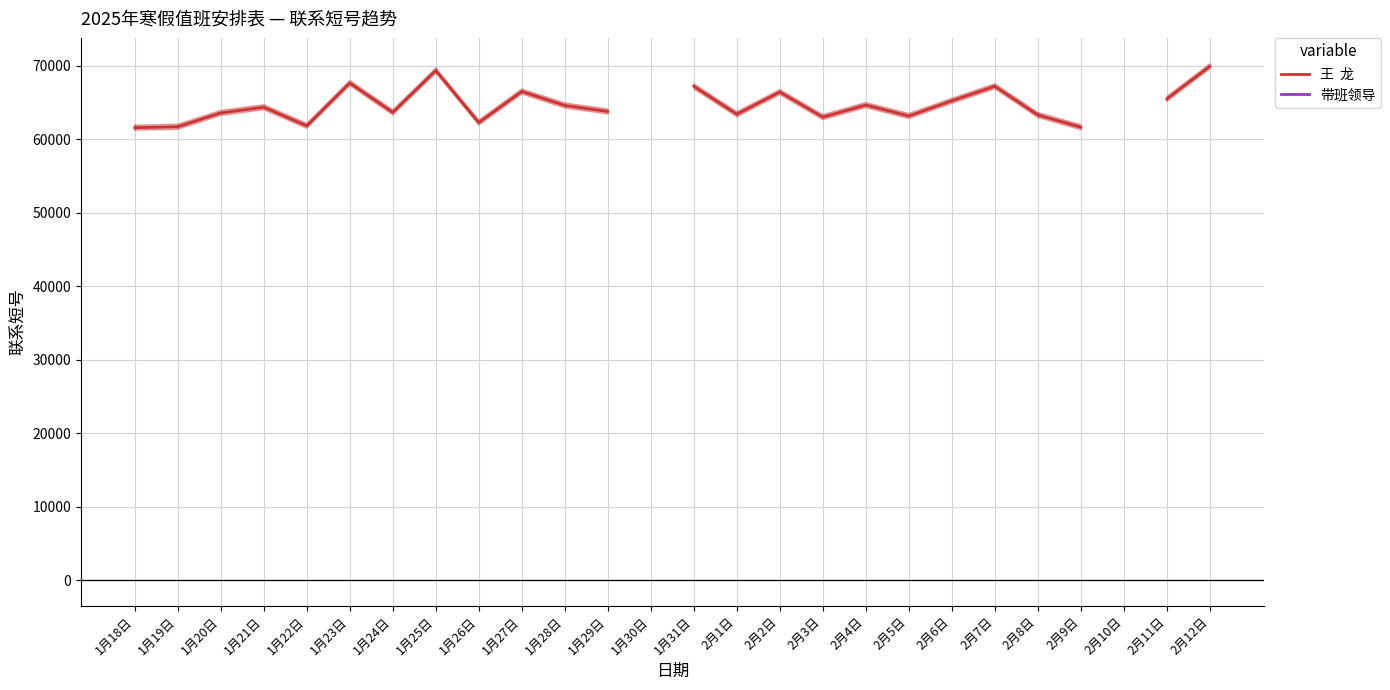

What is the label of the 18th point from the left?

2月4日